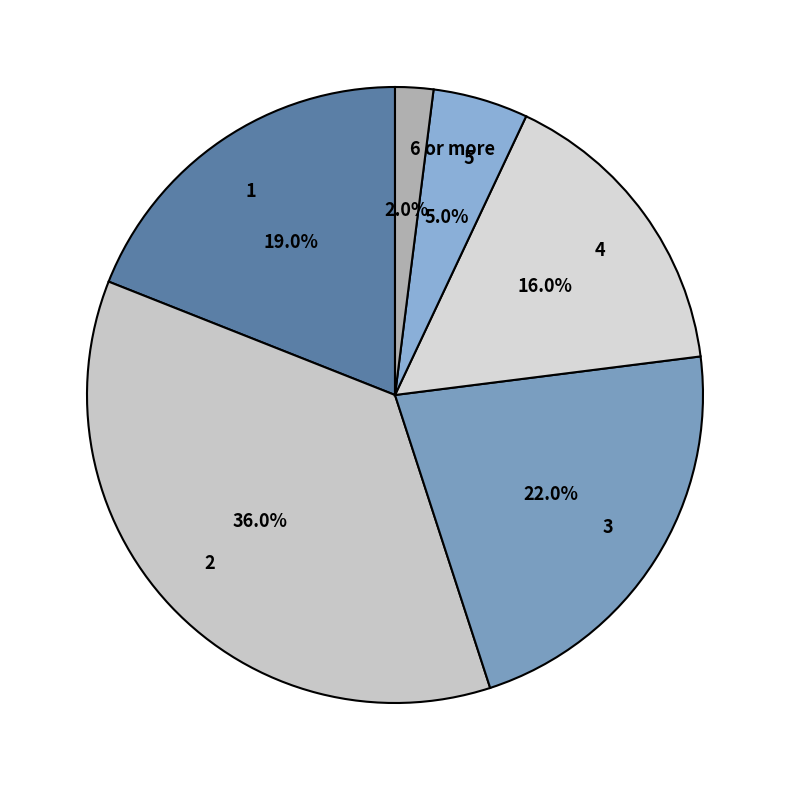

What percentage is the 3 slice, to the nearest percent?

22%